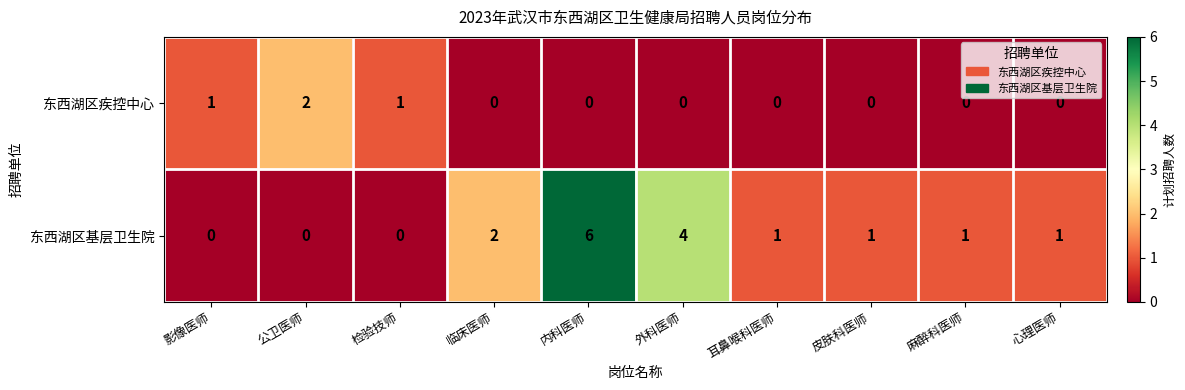

Where does the 东西湖区基层卫生院 series first go above 1?

临床医师